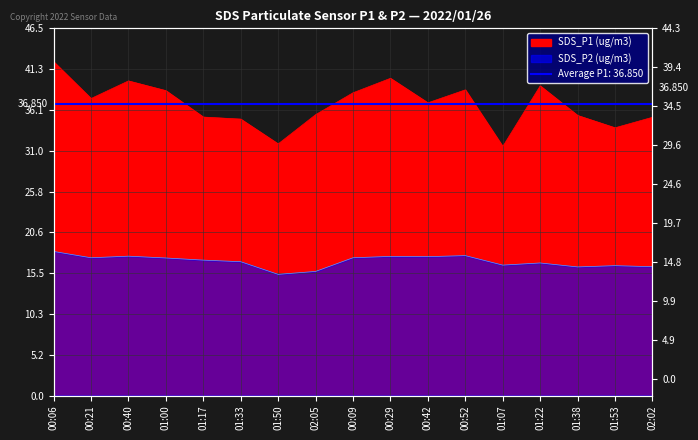

What is the difference between the SDS_P2 (ug/m3) values at 00:06 and 01:33?

1.3